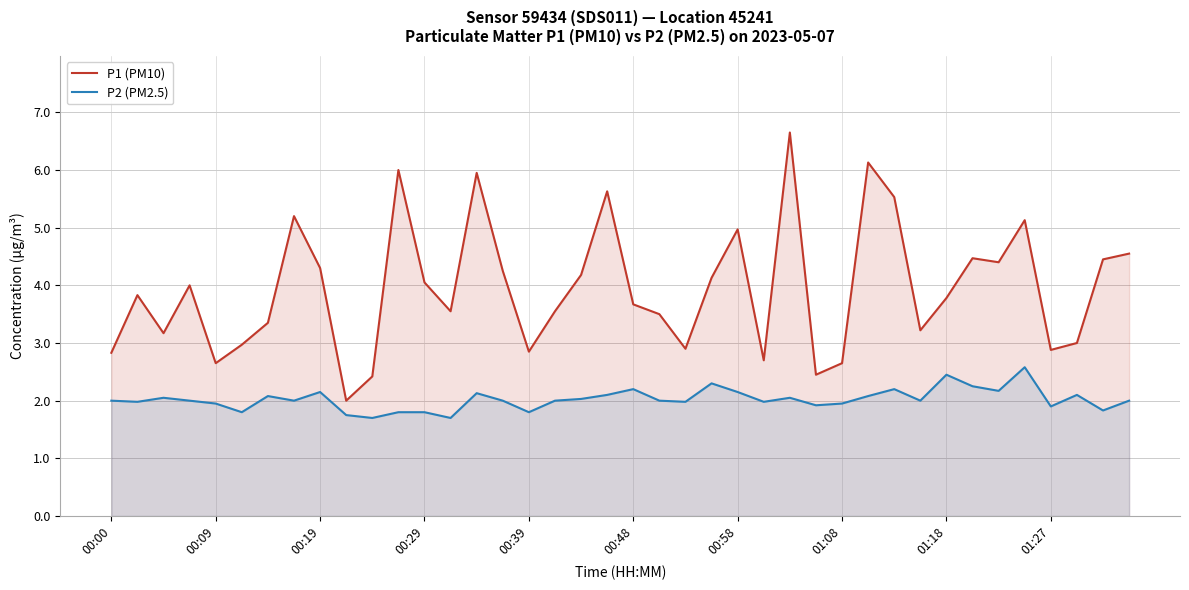

Which series has the largest range (max minus min)?

P1 (PM10)